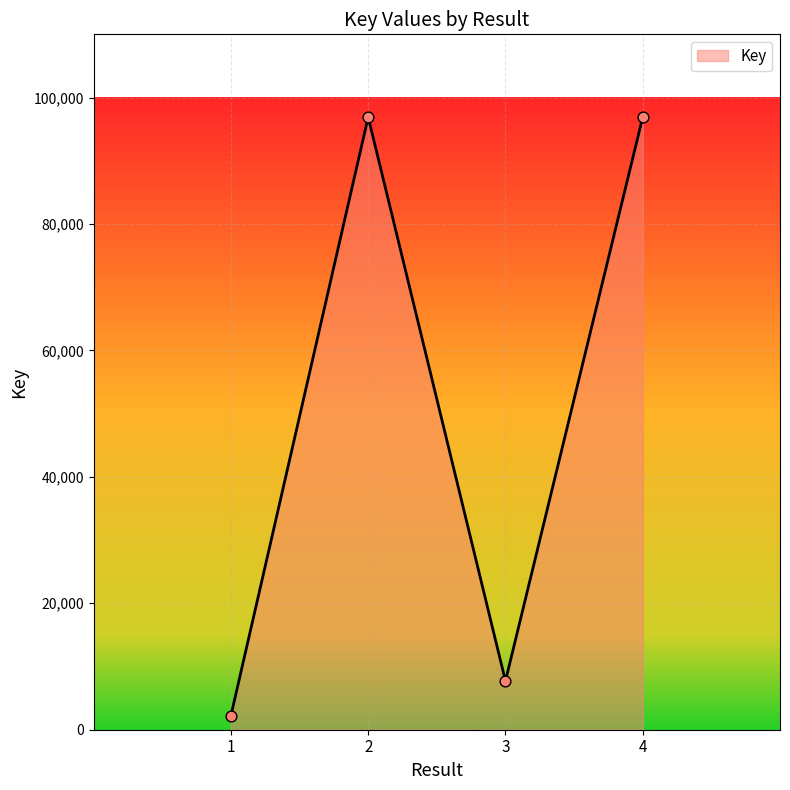

What is the ratio of the value at 3 to the value at 4?

0.1